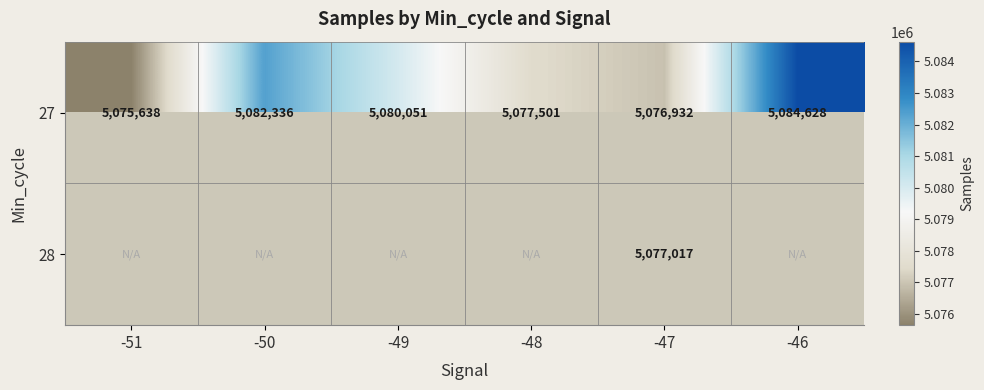

Is it true that 27 equals 5075638 at -51?

True